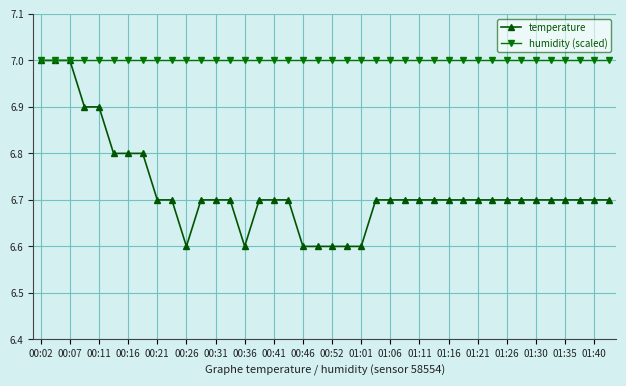

What is the maximum value shown in the chart?

7.0